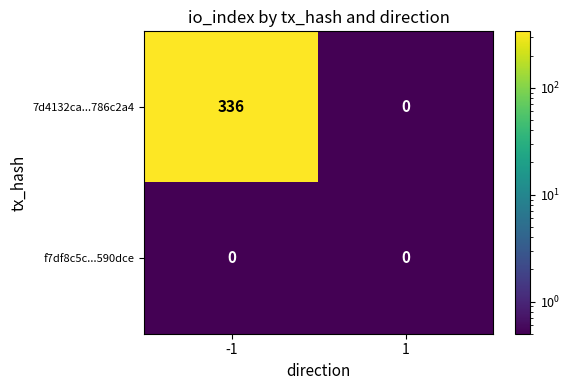

What is the sum of all 7d4132ca...786c2a4 values?

336